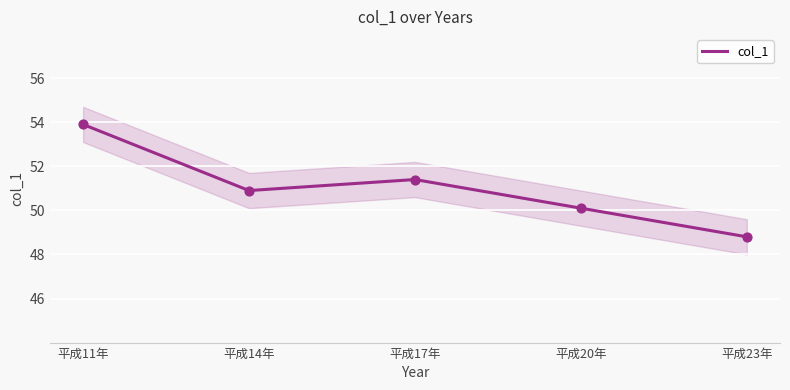

Approximately how many times larger is the value at 平成11年 compared to 平成20年?

1.1